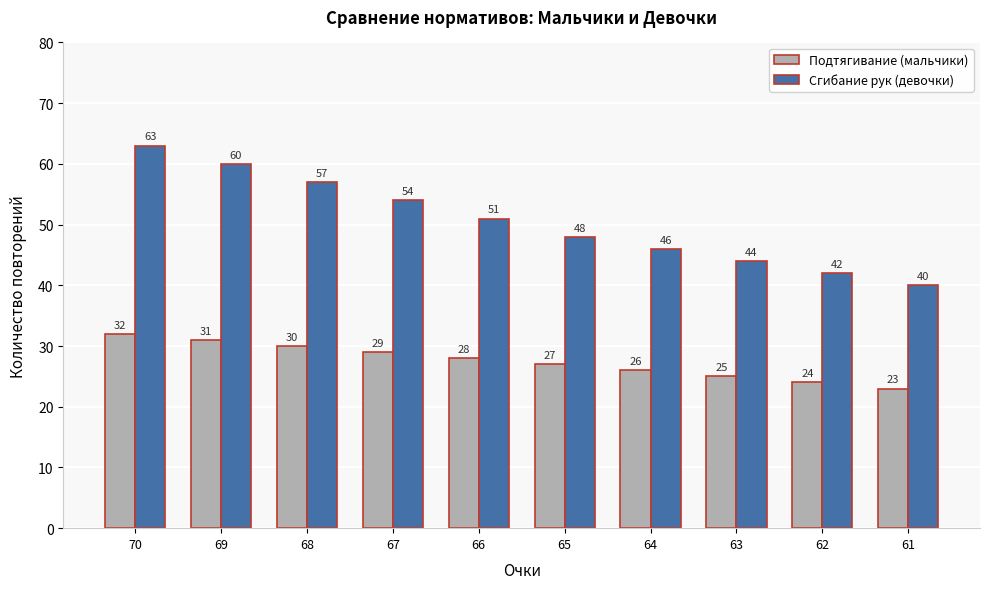

Reading left to right, transcribe all the data shown in this chart.

Подтягивание (мальчики): 32	31	30	29	28	27	26	25	24	23
Сгибание рук (девочки): 63	60	57	54	51	48	46	44	42	40